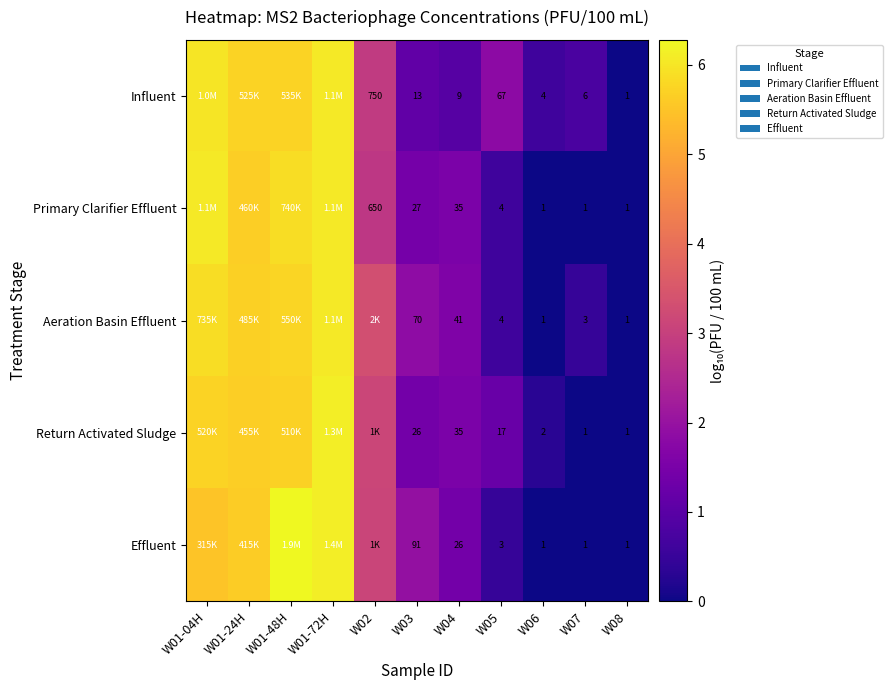

At W03, list the series in order from smallest to largest.

Influent, Return Activated Sludge, Primary Clarifier Effluent, Aeration Basin Effluent, Effluent